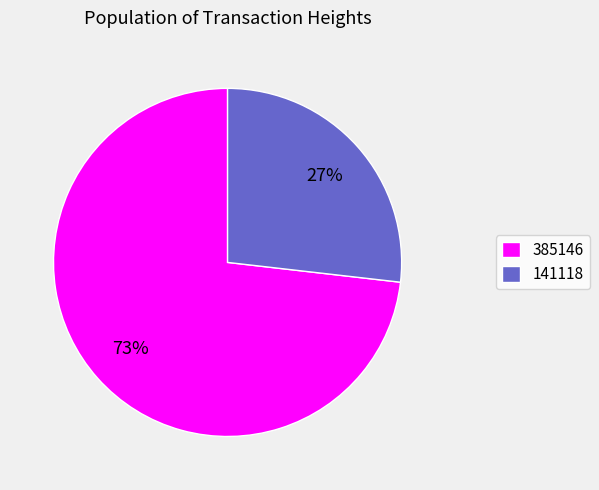

Is it true that 141118 is 20% of the pie?

False